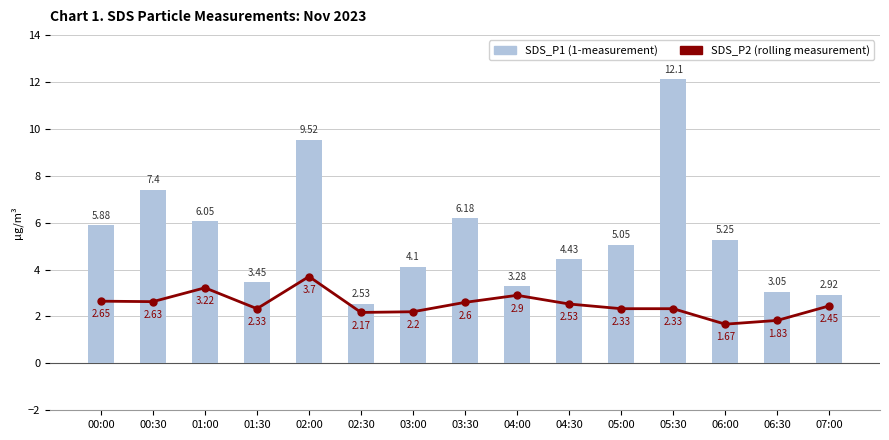

List the series in order of their peak value, highest first.

SDS_P1 (1-measurement), SDS_P2 (rolling measurement)